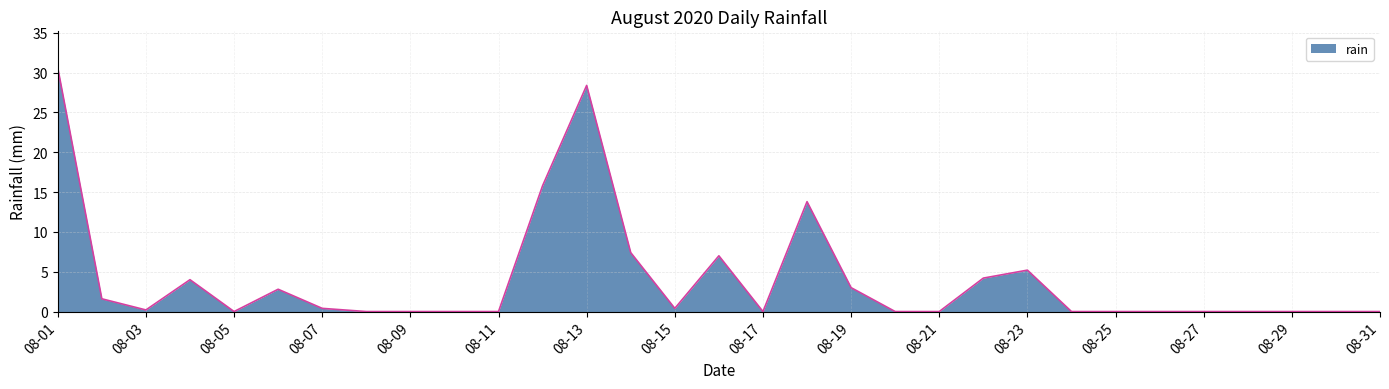

What is the sum of all values?

124.8